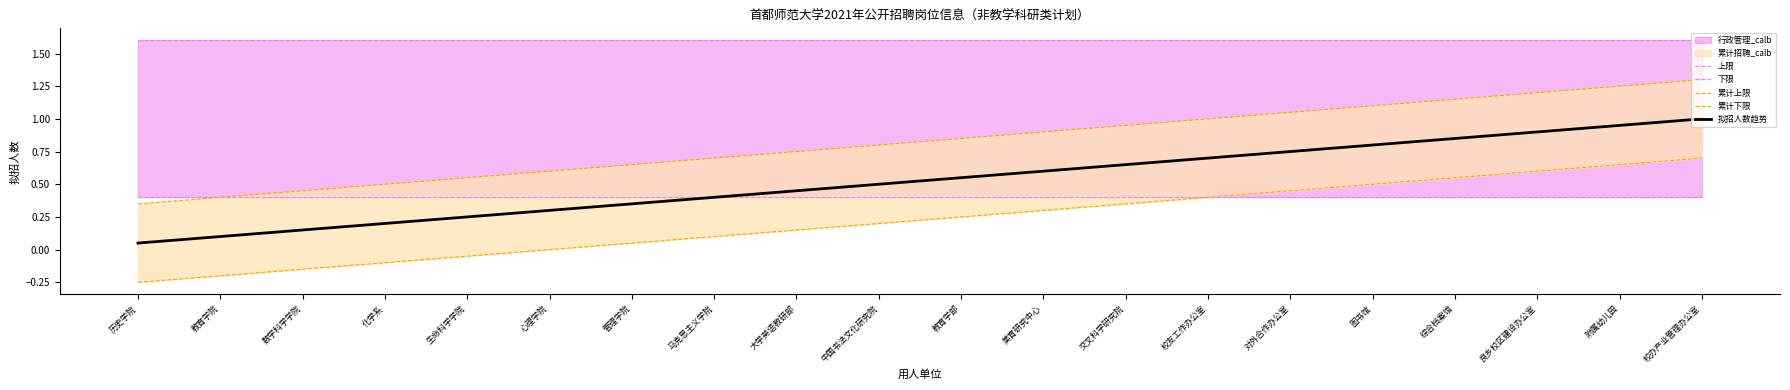

Does the chart display data point markers on the line(s)?

No